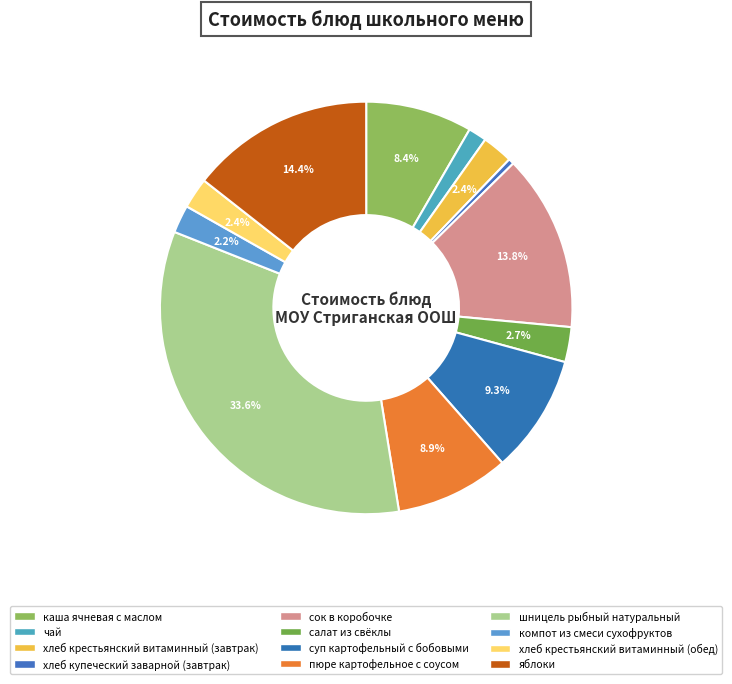

To the nearest percent, what percentage of the pie is шницель рыбный натуральный?

34%